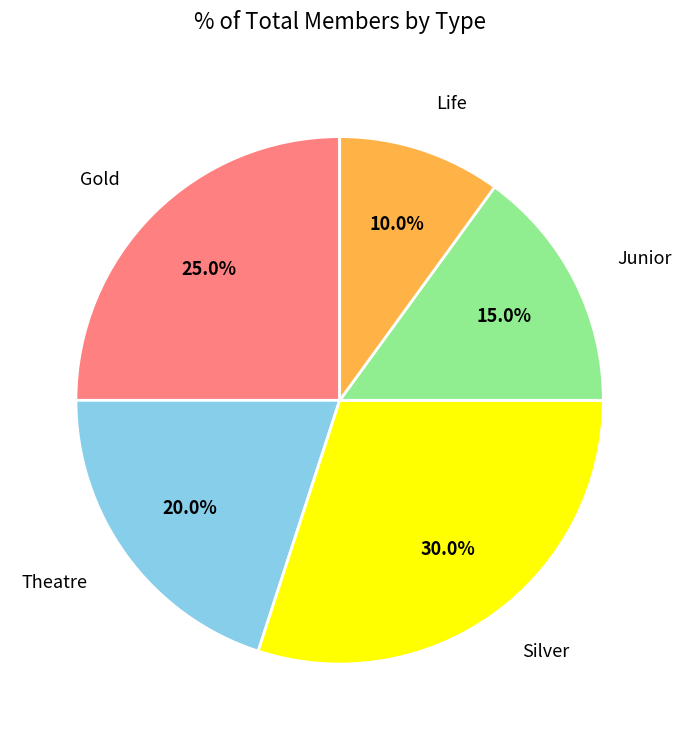

Does any single category account for the majority?

No